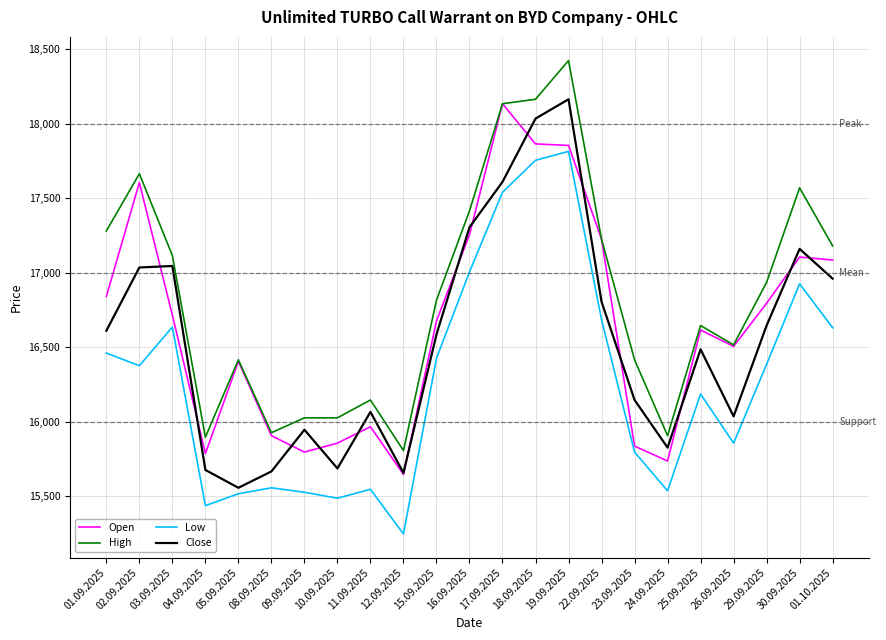

True or false: High and Close cross at least once.

False